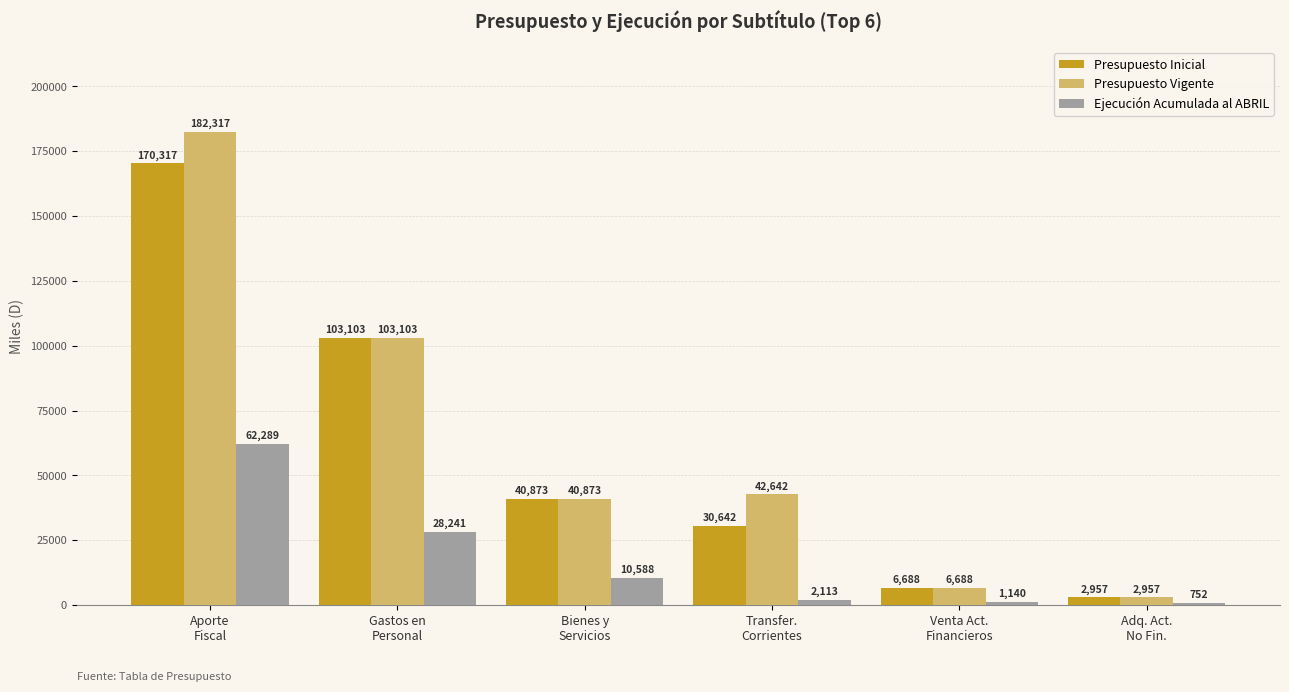

What is the smallest value displayed?

752